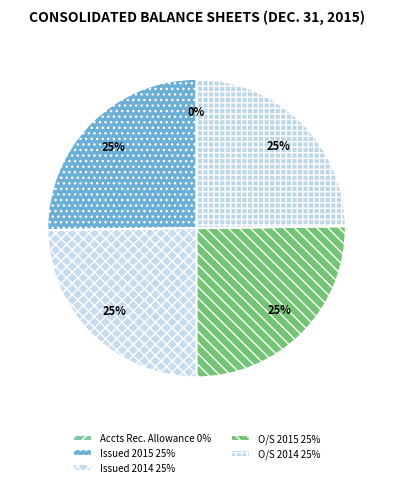

Which slice is the smallest?

Accounts receivable allowance